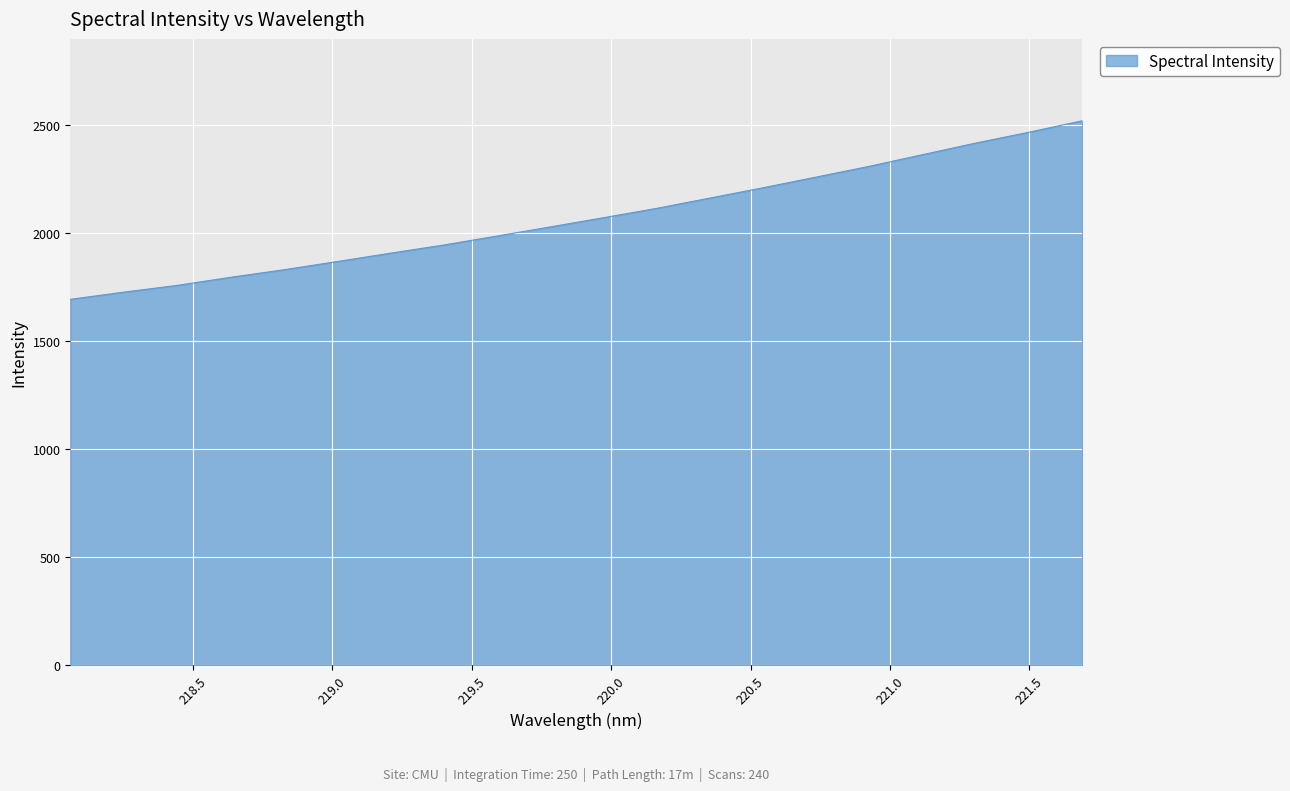

What is the average value?

2071.2